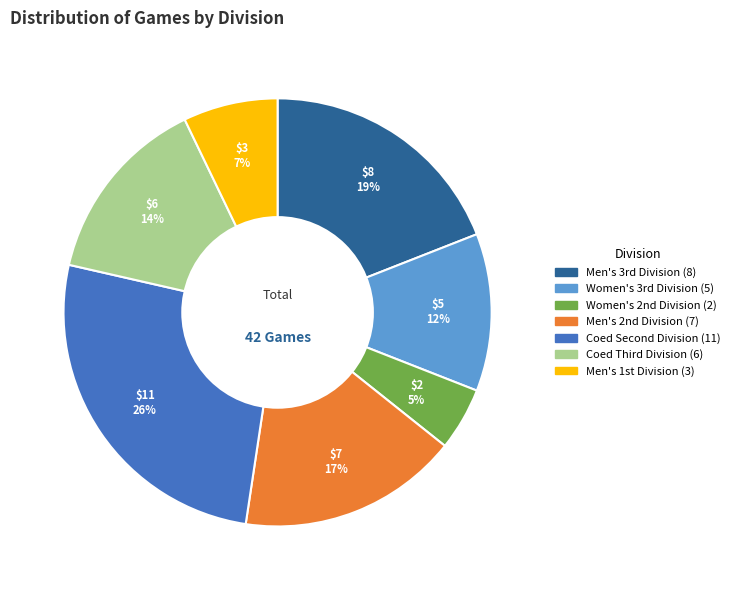

Is there any slice that represents more than half of the pie?

No